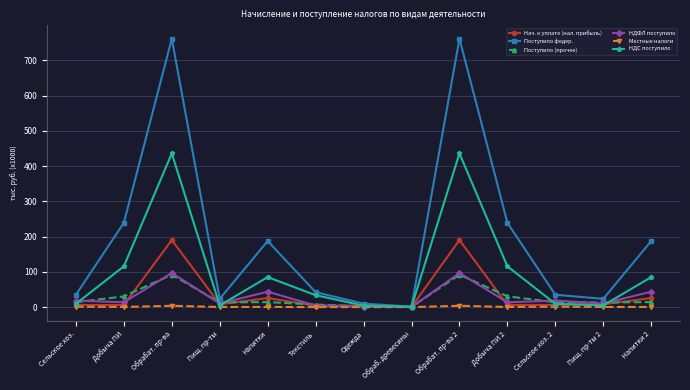

The value of Нач. к уплате (нал. прибыль) at Напитки 2 is 25.7. True or false?

True